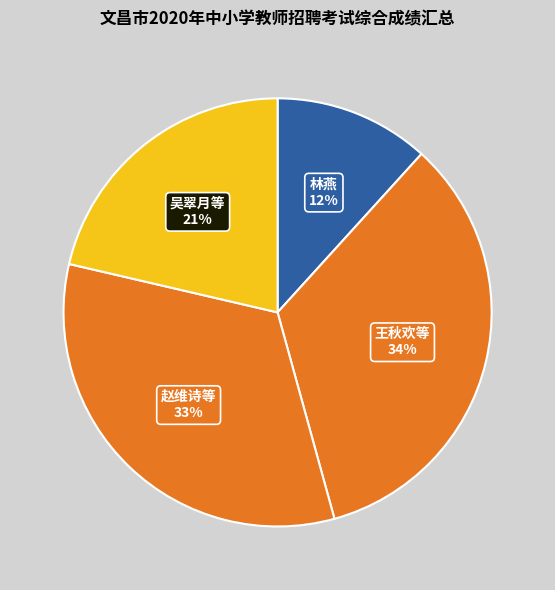

To the nearest percent, what is the combined percentage of 吴翠月等 and 王秋欢等?

55%